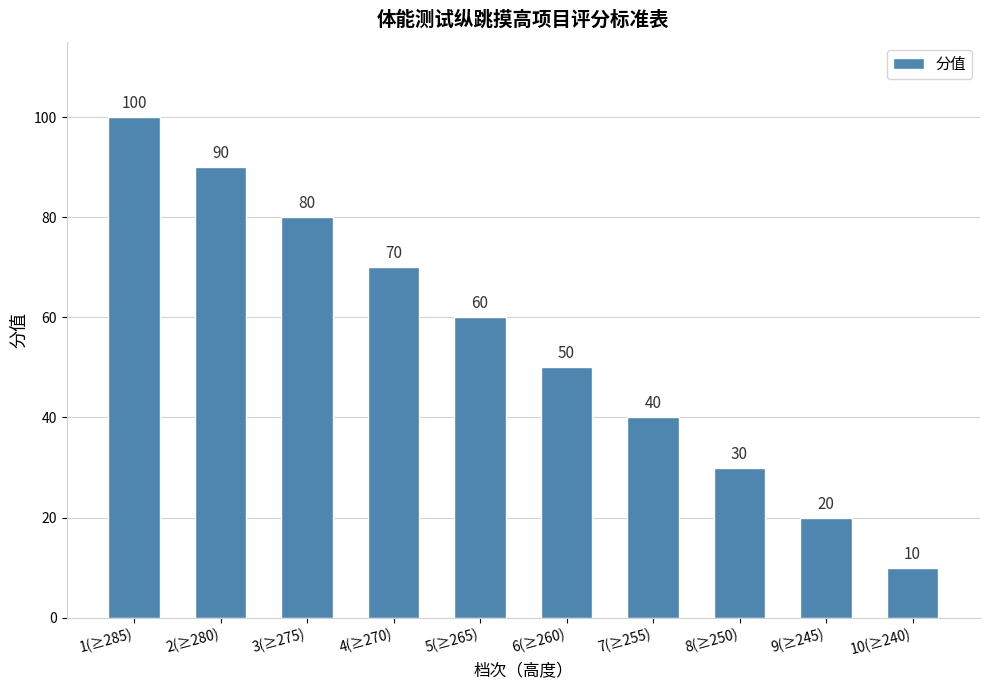

List the labels in order of value, smallest first.

10(≥240), 9(≥245), 8(≥250), 7(≥255), 6(≥260), 5(≥265), 4(≥270), 3(≥275), 2(≥280), 1(≥285)